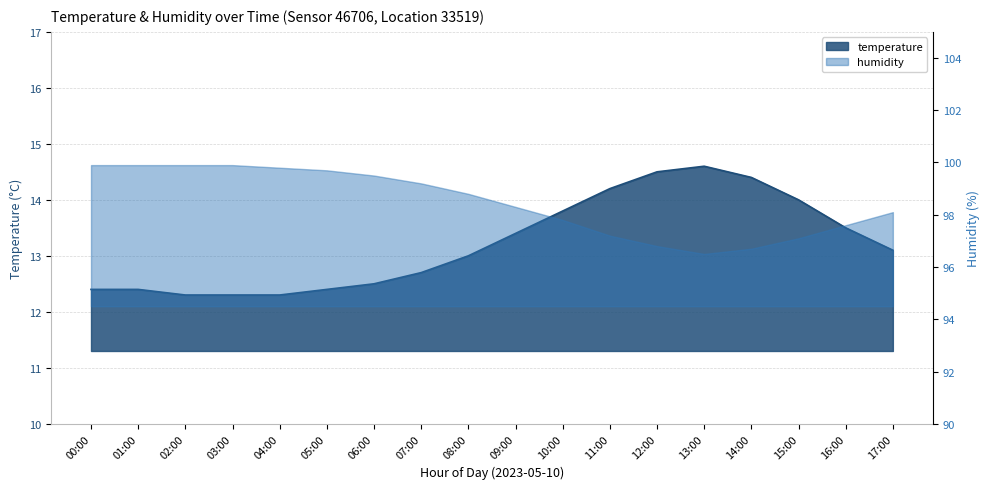

What is the sum of all values?

237.8